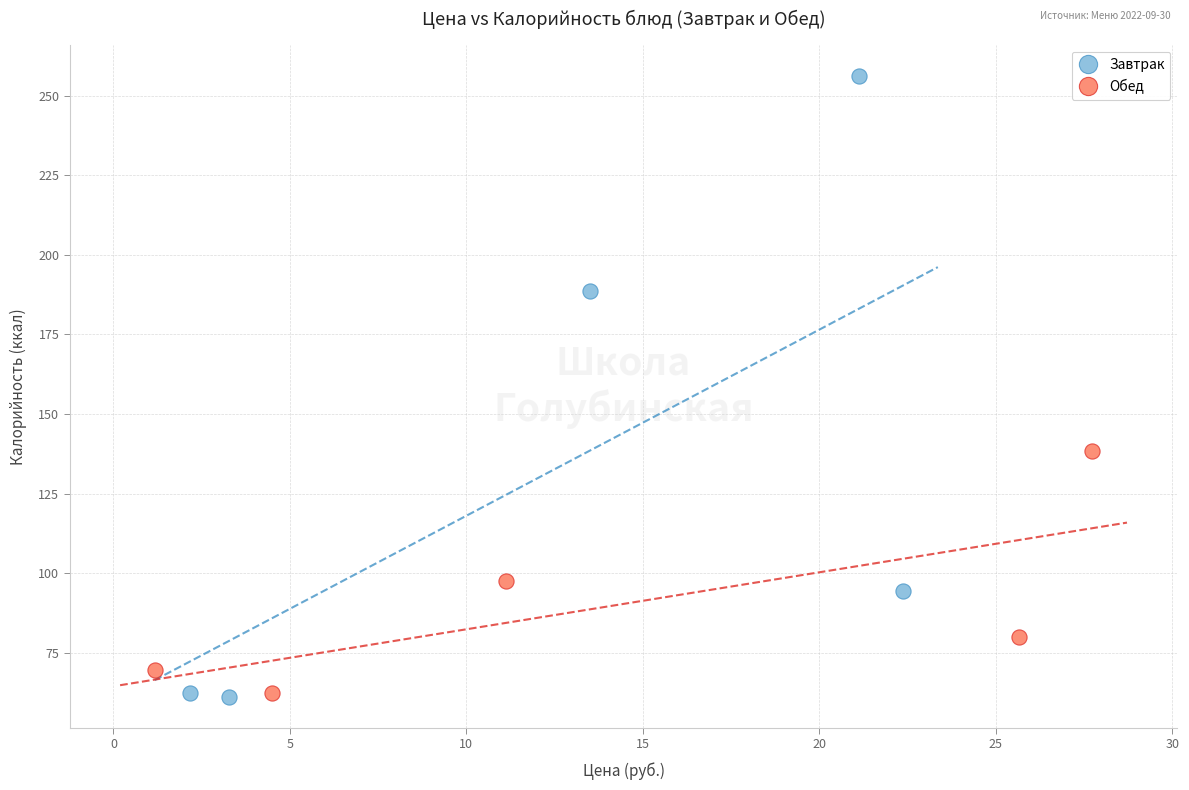

Which series has the widest spread of Y values?

Завтрак